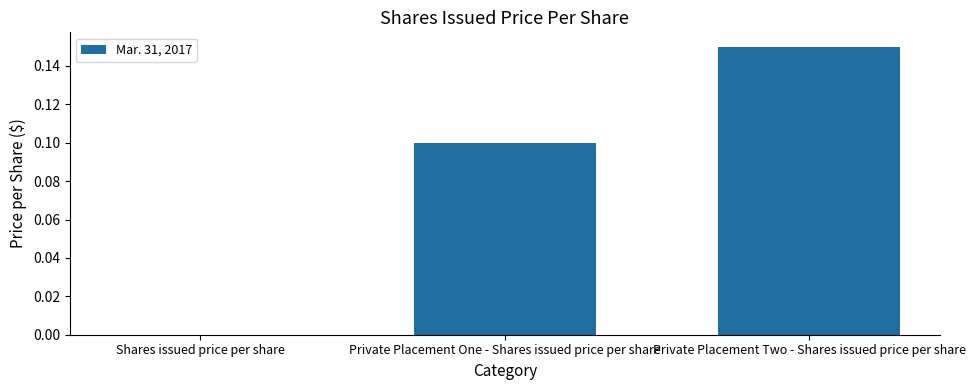

What is the change in value from Shares issued price per share to Private Placement One - Shares issued price per share?

+0.1